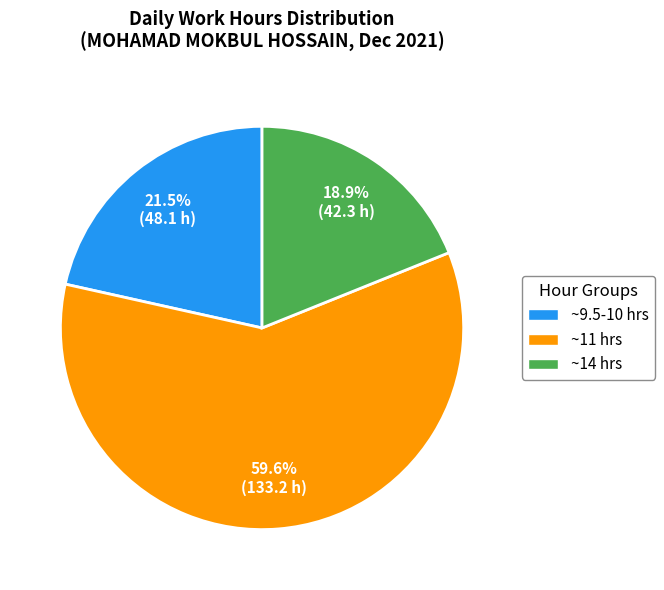

Is there any slice that represents more than half of the pie?

Yes